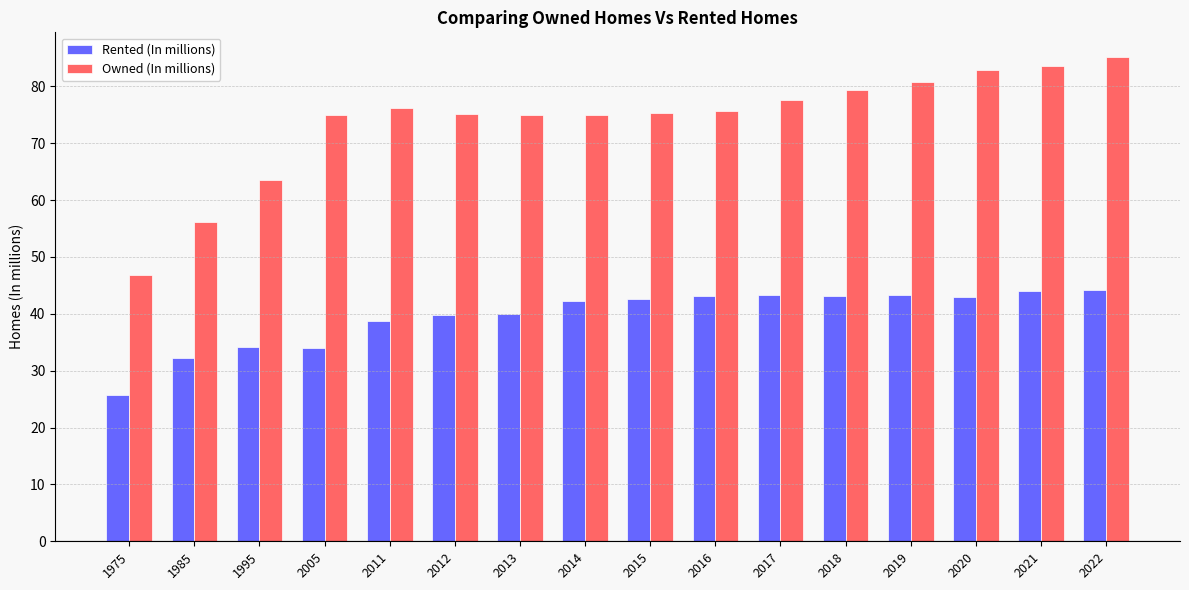

Which series changed the most between 2005 and 2022?

Owned (In millions)